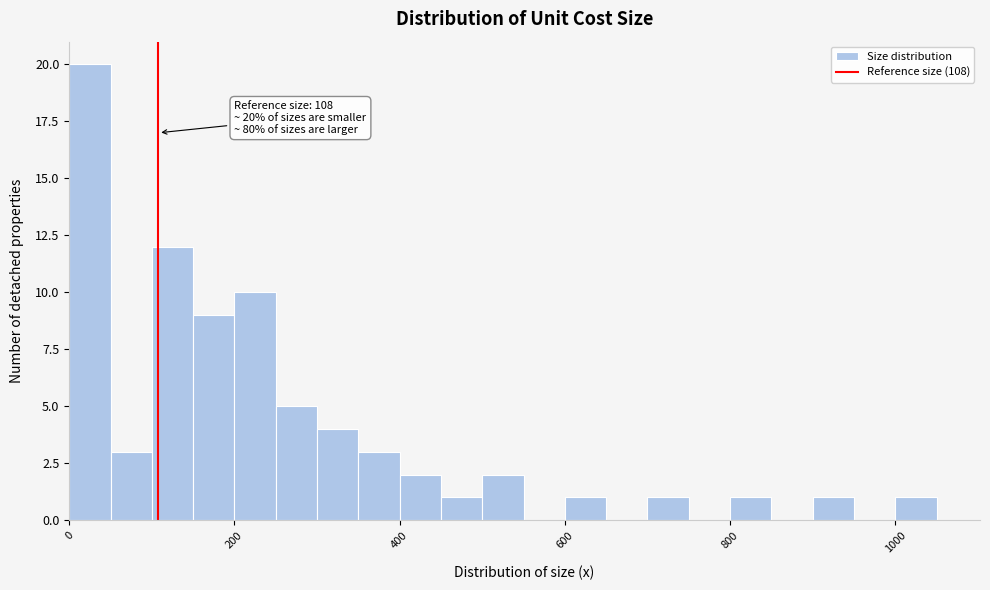

Around what value on the x-axis is the tallest bar? Give the approximate position of its centre, as read against the axis.

20